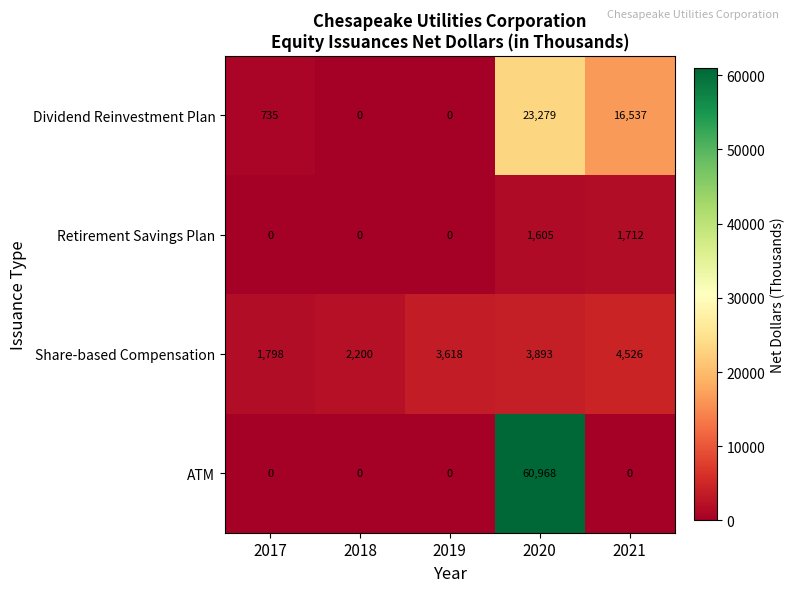

Reading left to right, list all the values displayed in this chart.

Dividend Reinvestment Plan: 2017=735	2018=0	2019=0	2020=23279	2021=16537
Retirement Savings Plan: 2017=0	2018=0	2019=0	2020=1605	2021=1712
Share-based Compensation: 2017=1798	2018=2200	2019=3618	2020=3893	2021=4526
ATM: 2017=0	2018=0	2019=0	2020=60968	2021=0